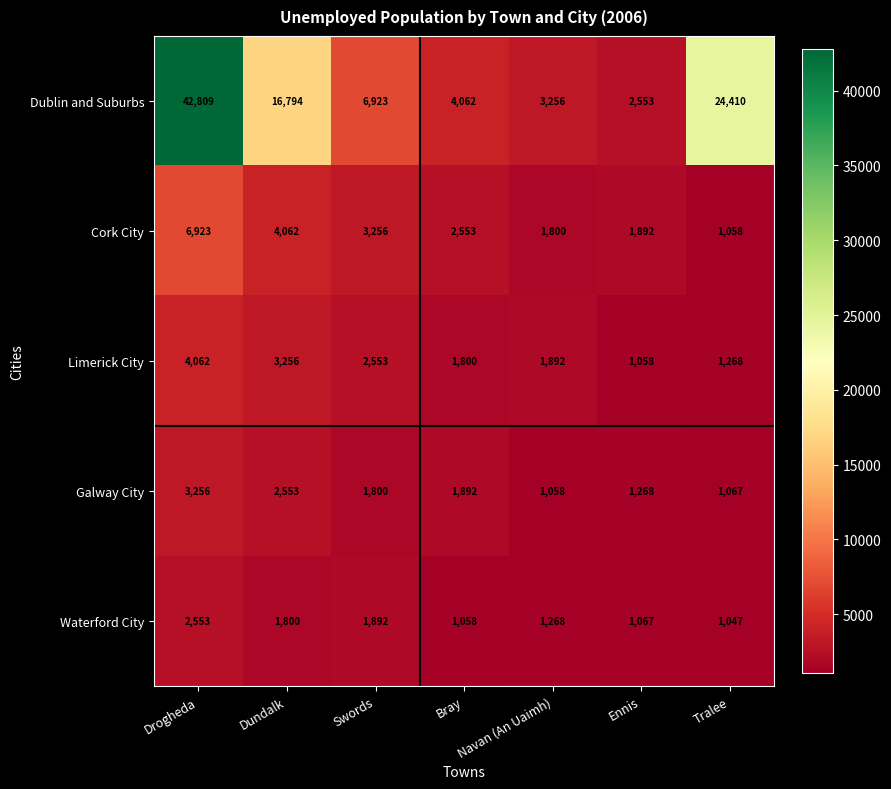

How many categories are shown in the chart?

7